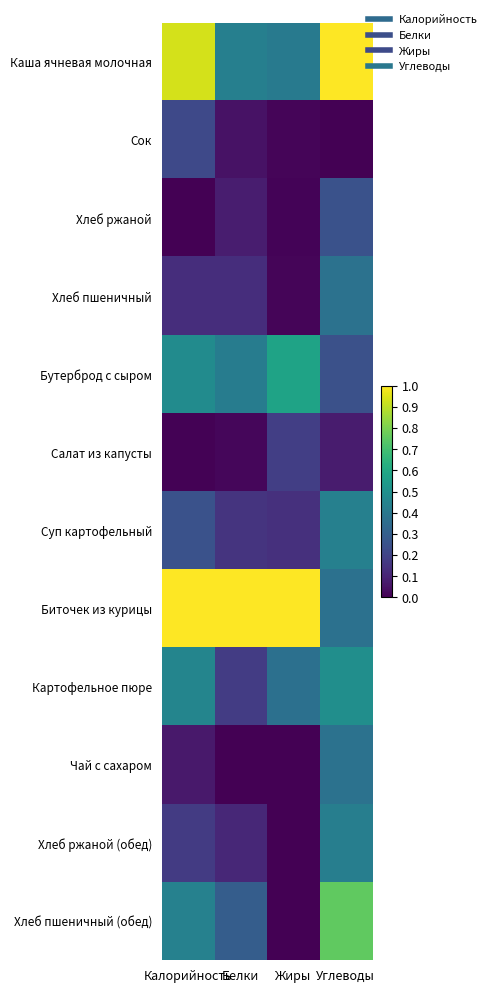

Reading right to left, what are all the values shown in this chart?

Каша ячневая молочная: Углеводы=1.0	Жиры=0.4	Белки=0.4	Калорийность=0.9
Сок: Углеводы=0.0	Жиры=0.0	Белки=0.0	Калорийность=0.2
Хлеб ржаной: Углеводы=0.3	Жиры=0.0	Белки=0.1	Калорийность=0.0
Хлеб пшеничный: Углеводы=0.4	Жиры=0.0	Белки=0.1	Калорийность=0.1
Бутерброд с сыром: Углеводы=0.2	Жиры=0.6	Белки=0.4	Калорийность=0.5
Салат из капусты: Углеводы=0.1	Жиры=0.2	Белки=0.0	Калорийность=0.0
Суп картофельный: Углеводы=0.4	Жиры=0.1	Белки=0.2	Калорийность=0.3
Биточек из курицы: Углеводы=0.4	Жиры=1.0	Белки=1.0	Калорийность=1.0
Картофельное пюре: Углеводы=0.5	Жиры=0.4	Белки=0.2	Калорийность=0.5
Чай с сахаром: Углеводы=0.4	Жиры=0.0	Белки=0.0	Калорийность=0.1
Хлеб ржаной (обед): Углеводы=0.4	Жиры=0.0	Белки=0.1	Калорийность=0.2
Хлеб пшеничный (обед): Углеводы=0.8	Жиры=0.0	Белки=0.3	Калорийность=0.4